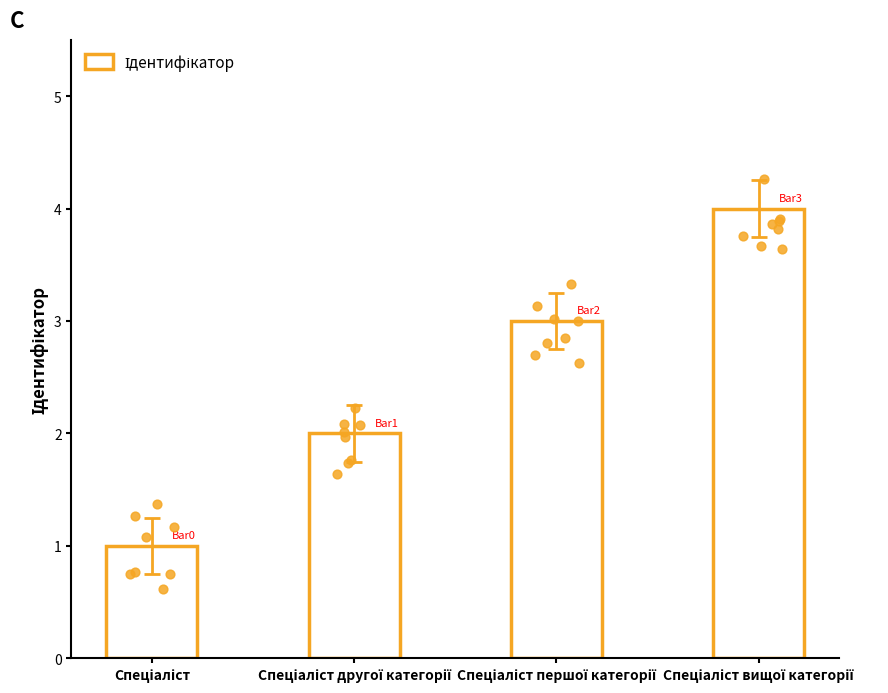

Between Спеціаліст першої категорії and Спеціаліст вищої категорії, which is larger?

Спеціаліст вищої категорії